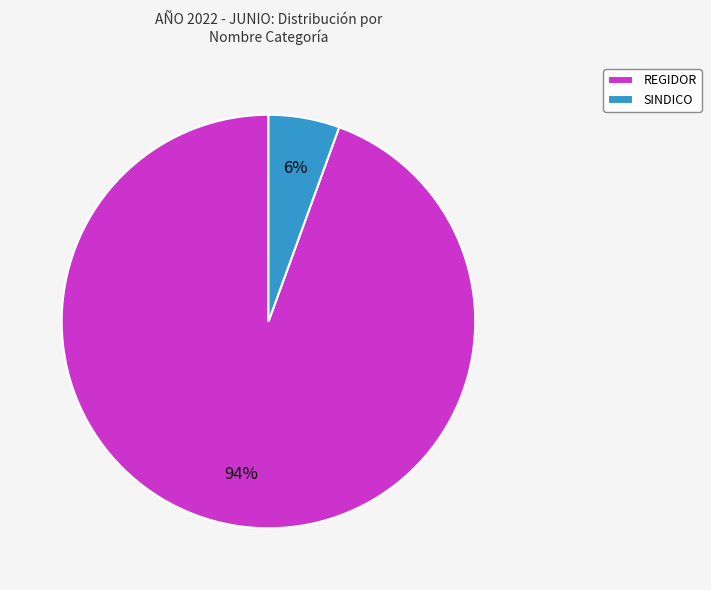

Rank the categories by value from lowest to highest.

SINDICO, REGIDOR